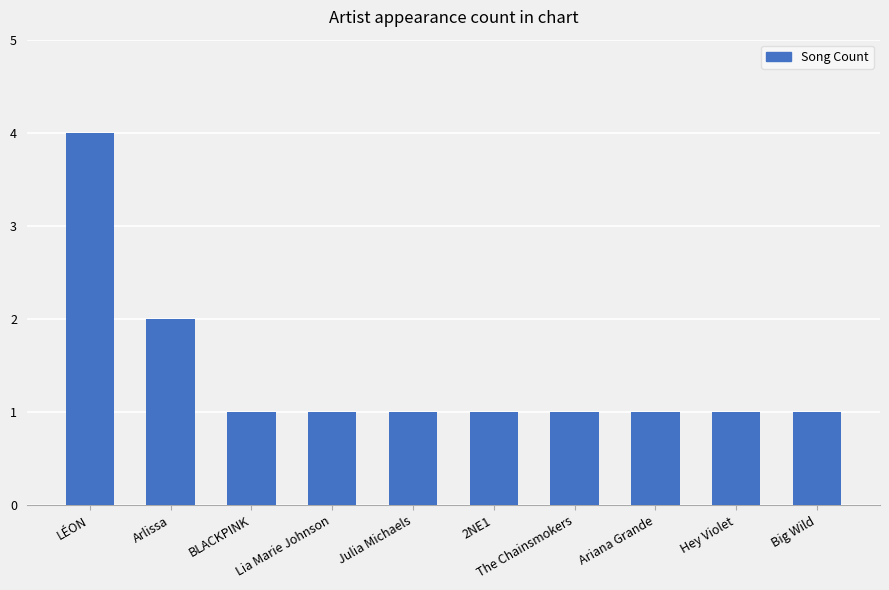

What is the maximum value shown in the chart?

4